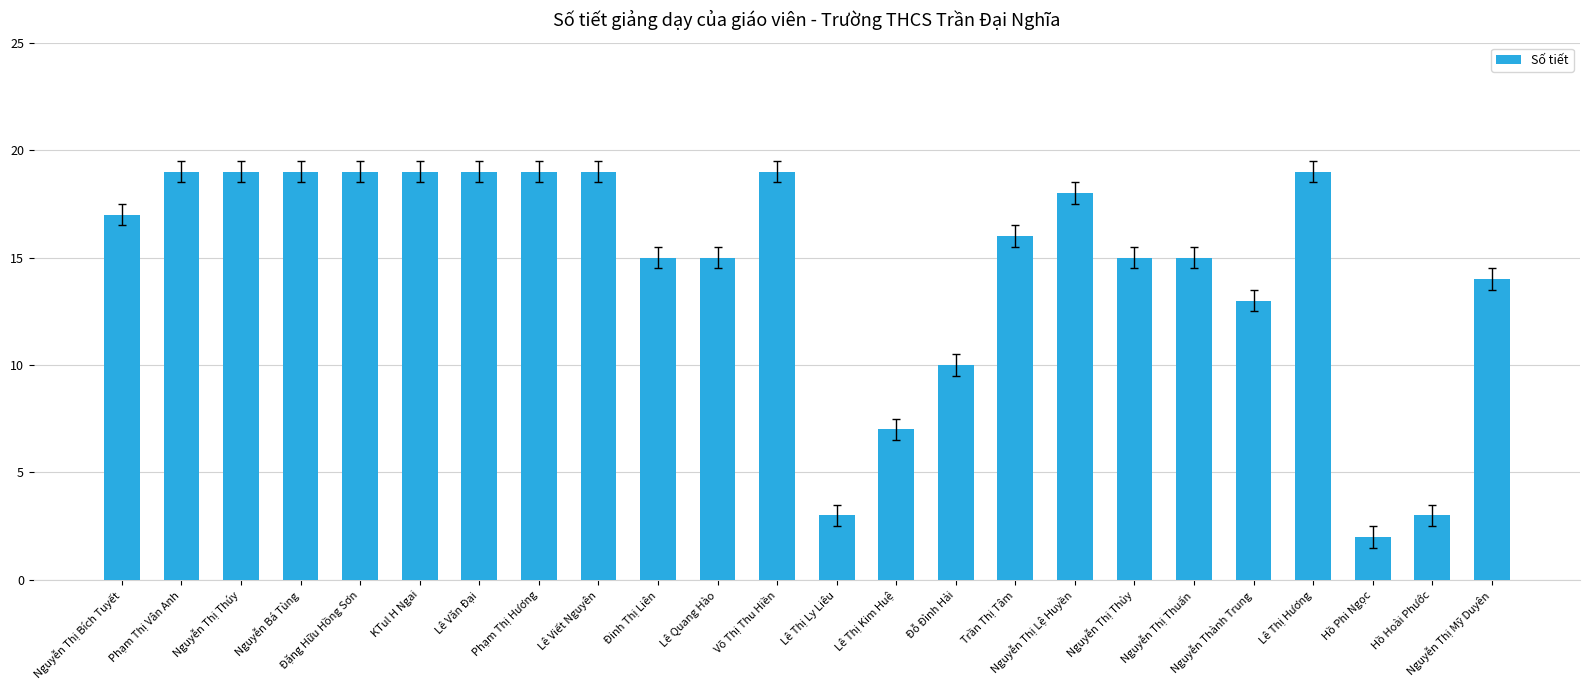

What is the difference between the values at Lê Văn Đại and Hồ Hoài Phước?

16